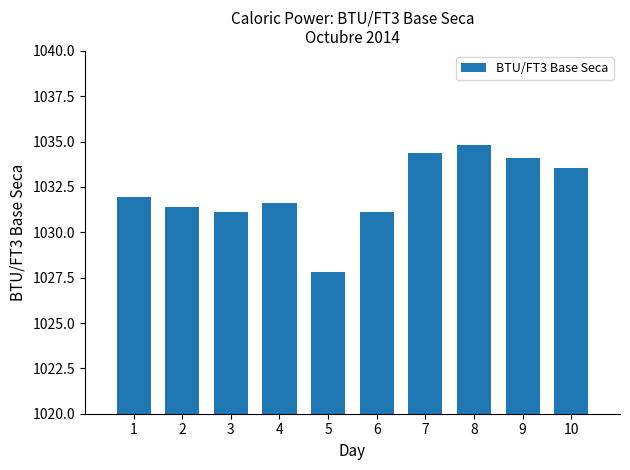

How many series are shown in this chart?

1